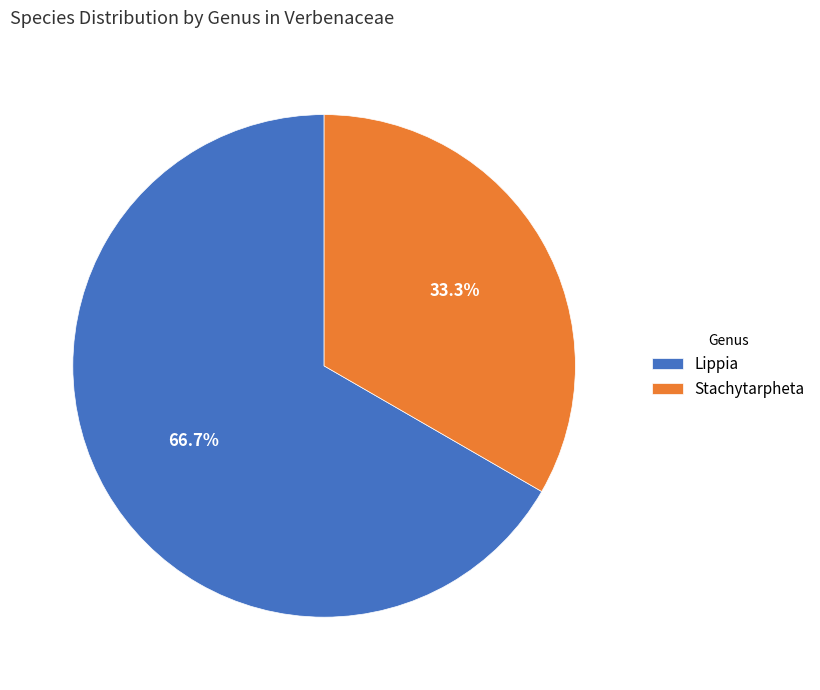

Is there a majority slice in this chart?

Yes